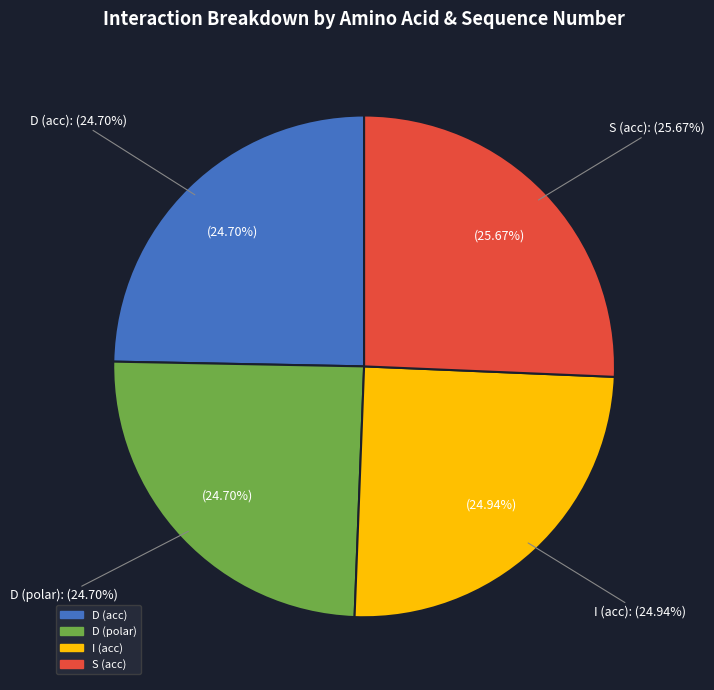

To the nearest percent, what is the difference between the largest and smallest slice percentages?

1%